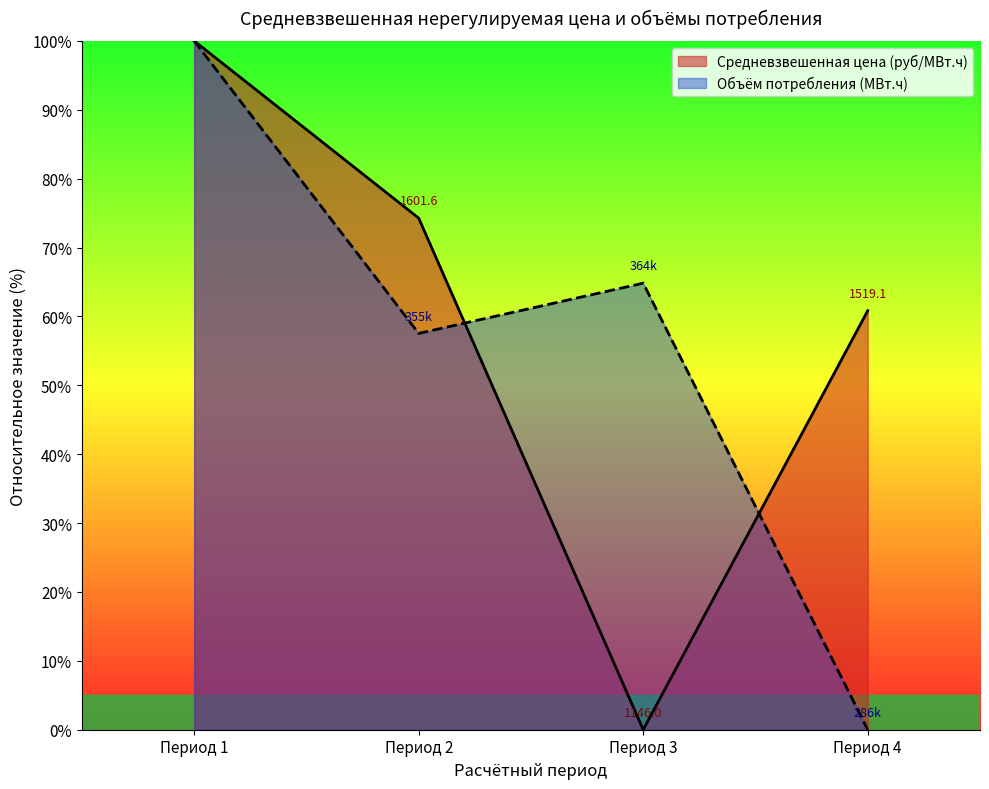

At which label does Средневзвешенная цена (руб/МВт.ч) reach its minimum?

Период 3